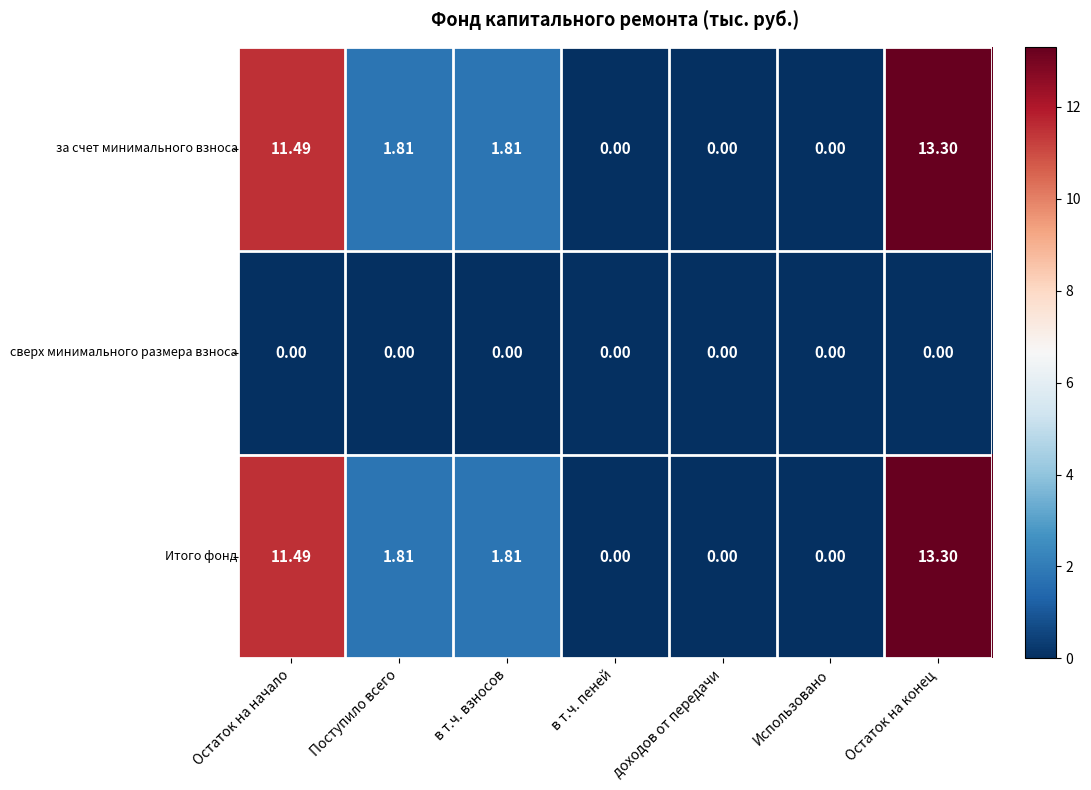

At which category is the sum across all series the highest?

Остаток на конец